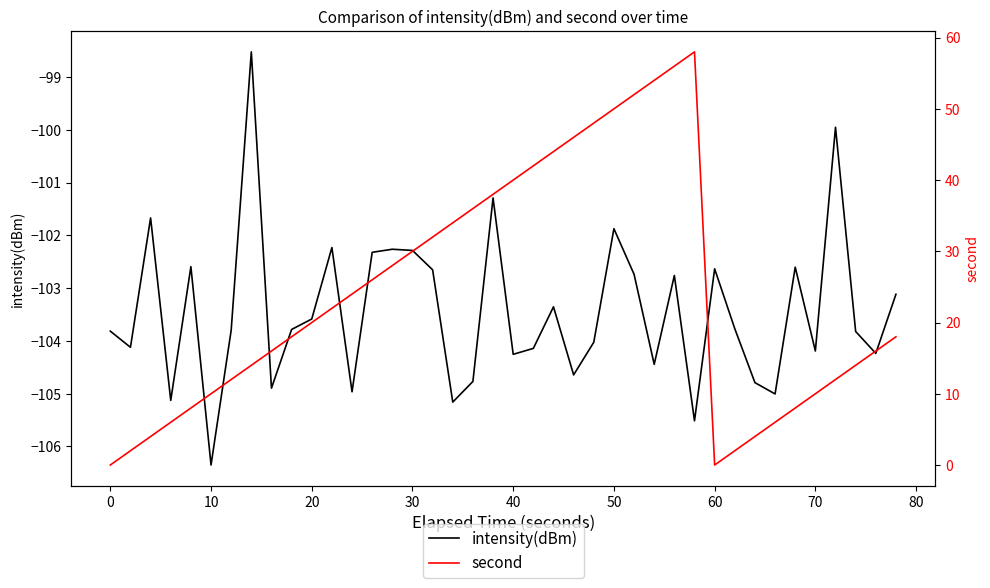

How many lines are shown in the chart?

2